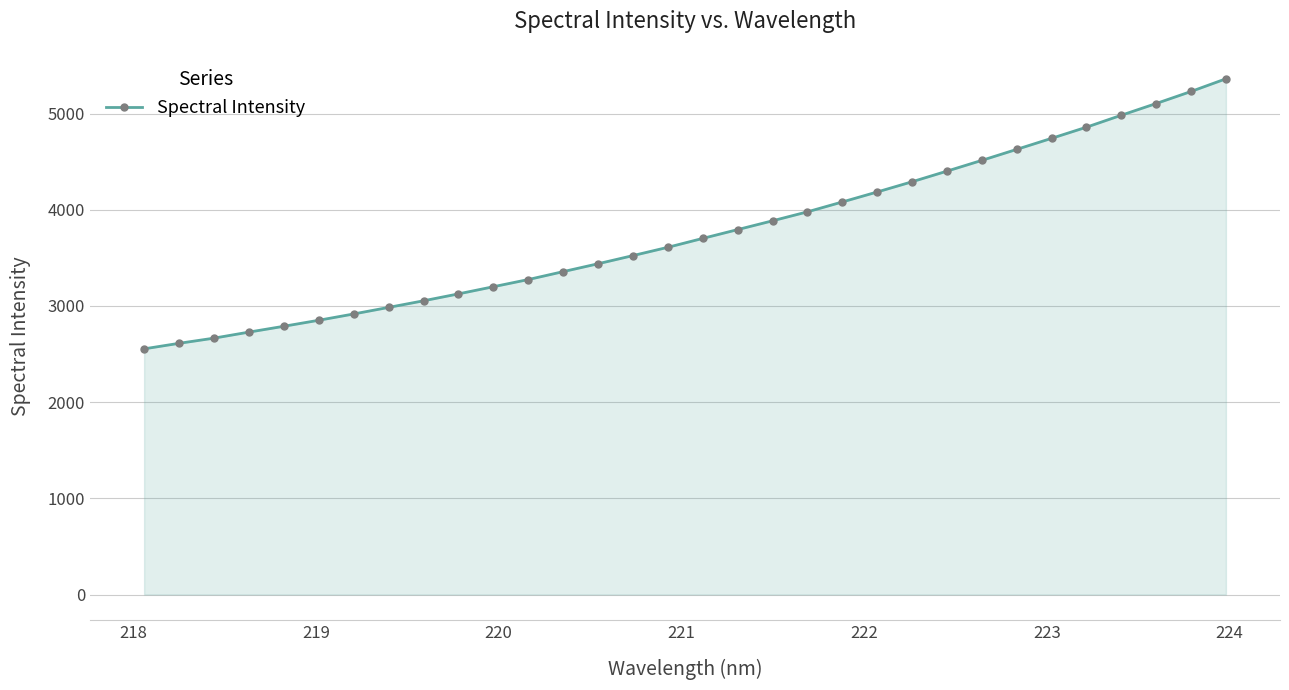

What is the average value?

3763.3